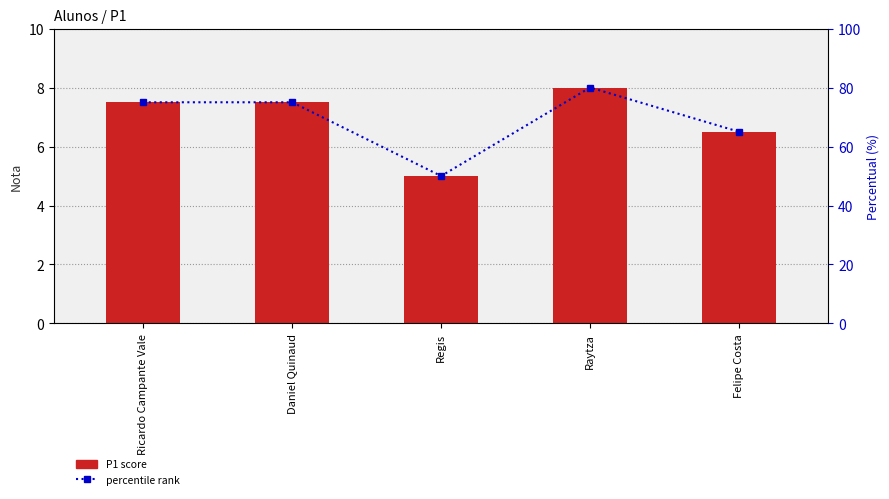

Rank the series at Daniel Quinaud from lowest to highest value.

P1, percentile rank